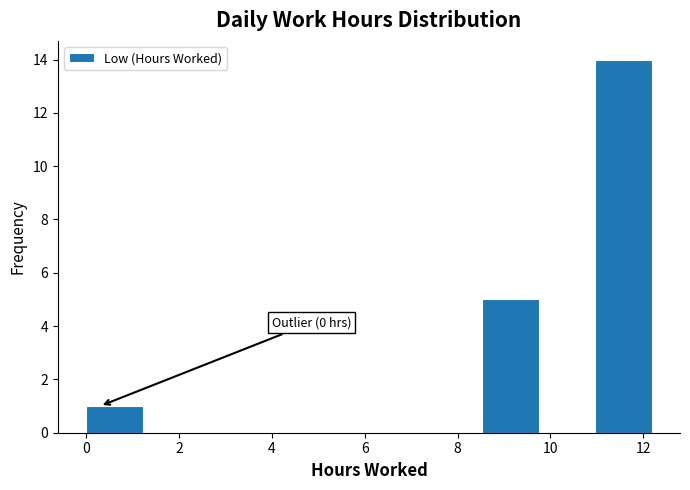

Which range on the x-axis has the tallest bar?

11.0 to 12.2